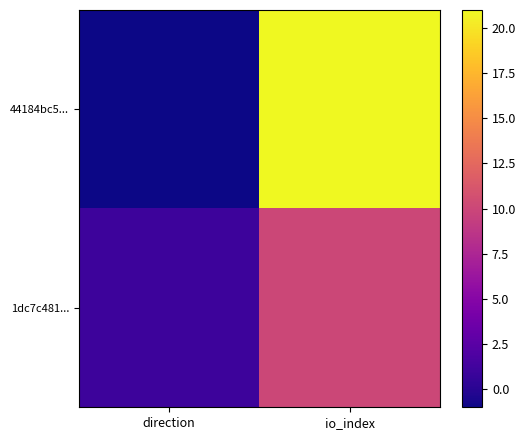

List the series in order of their peak value, highest first.

44184bc5..., 1dc7c481...